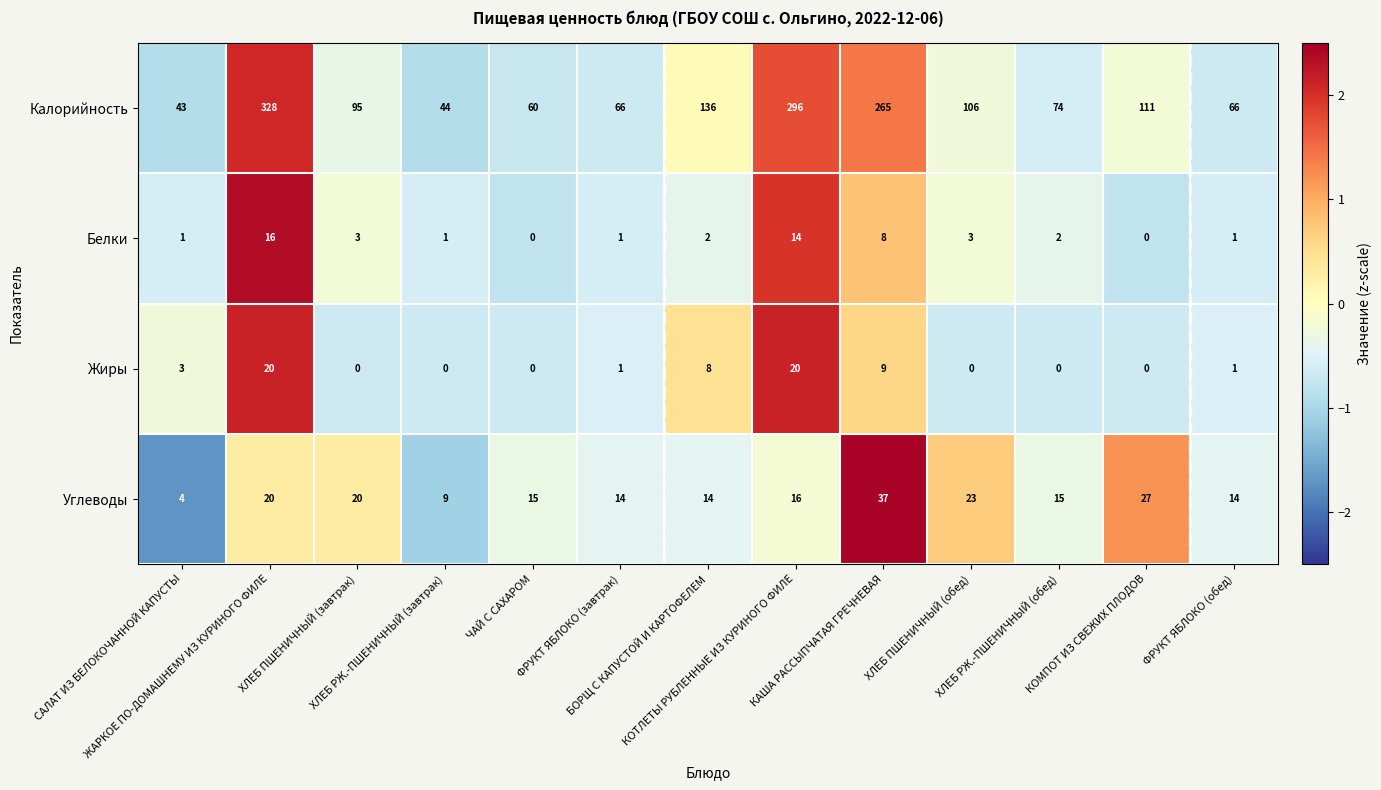

List the series in order of their peak value, lowest first.

Белки, Жиры, Углеводы, Калорийность